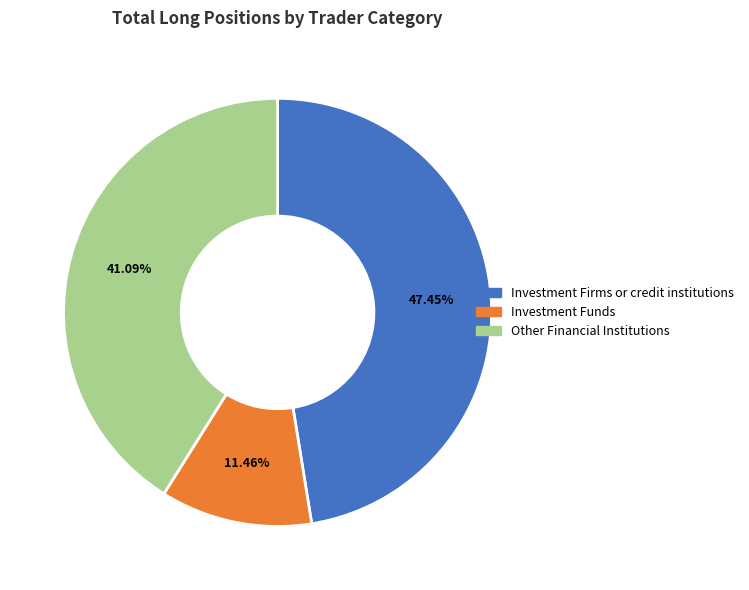

Is there any slice that represents more than half of the pie?

No